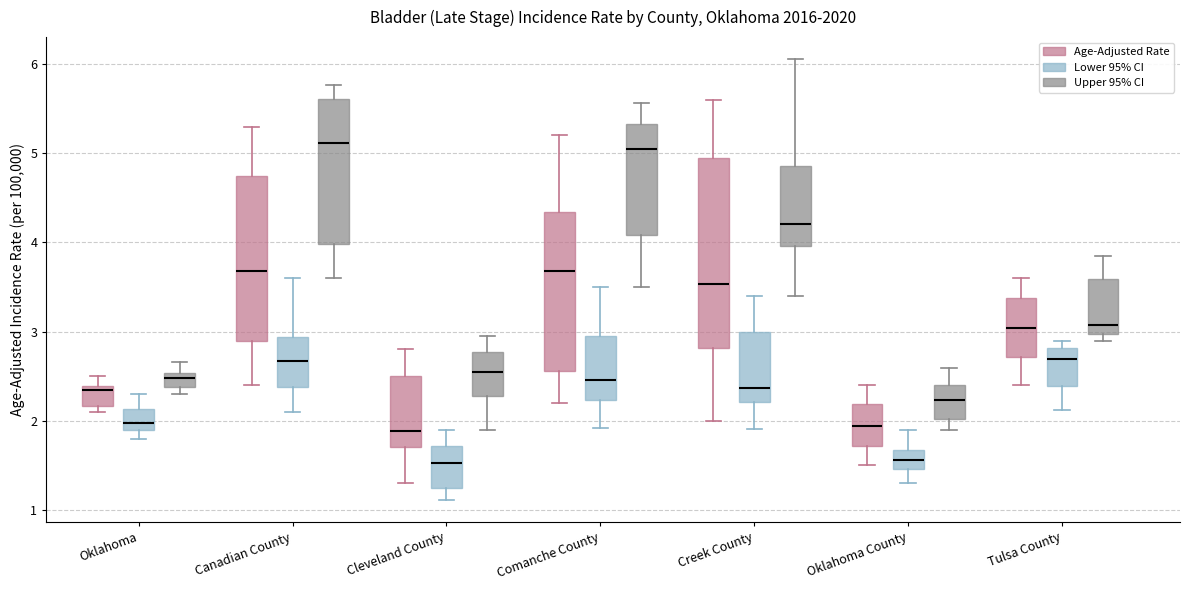

Reading left to right, read every box against the y-axis: the position of its median line, the range the box covers, and the ends of its whiskers. The values are not printed on the chart, so give them approximately, as read against the axis.

Oklahoma (Age-Adjusted Rate): median 2.3, box 2.2 to 2.4, whiskers 2.1 to 2.5
Oklahoma (Lower 95% CI): median 2.0, box 1.9 to 2.1, whiskers 1.8 to 2.3
Oklahoma (Upper 95% CI): median 2.5 (inside the box), box 2.4 to 2.5, whiskers 2.3 to 2.7
Canadian County (Age-Adjusted Rate): median 3.7, box 2.9 to 4.7, whiskers 2.4 to 5.3
Canadian County (Lower 95% CI): median 2.7, box 2.4 to 2.9, whiskers 2.1 to 3.6
Canadian County (Upper 95% CI): median 5.1, box 4.0 to 5.6, whiskers 3.6 to 5.8
Cleveland County (Age-Adjusted Rate): median 1.9, box 1.7 to 2.5, whiskers 1.3 to 2.8
Cleveland County (Lower 95% CI): median 1.5, box 1.2 to 1.7, whiskers 1.1 to 1.9
Cleveland County (Upper 95% CI): median 2.5, box 2.3 to 2.8, whiskers 1.9 to 2.9
Comanche County (Age-Adjusted Rate): median 3.7, box 2.6 to 4.3, whiskers 2.2 to 5.2
Comanche County (Lower 95% CI): median 2.5, box 2.2 to 3.0, whiskers 1.9 to 3.5
Comanche County (Upper 95% CI): median 5.1, box 4.1 to 5.3, whiskers 3.5 to 5.6
Creek County (Age-Adjusted Rate): median 3.5, box 2.8 to 4.9, whiskers 2.0 to 5.6
Creek County (Lower 95% CI): median 2.4, box 2.2 to 3.0, whiskers 1.9 to 3.4
Creek County (Upper 95% CI): median 4.2, box 4.0 to 4.9, whiskers 3.4 to 6.1
Oklahoma County (Age-Adjusted Rate): median 1.9, box 1.7 to 2.2, whiskers 1.5 to 2.4
Oklahoma County (Lower 95% CI): median 1.6, box 1.5 to 1.7, whiskers 1.3 to 1.9
Oklahoma County (Upper 95% CI): median 2.2, box 2.0 to 2.4, whiskers 1.9 to 2.6
Tulsa County (Age-Adjusted Rate): median 3.0, box 2.7 to 3.4, whiskers 2.4 to 3.6
Tulsa County (Lower 95% CI): median 2.7, box 2.4 to 2.8, whiskers 2.1 to 2.9
Tulsa County (Upper 95% CI): median 3.1, box 3.0 to 3.6, whiskers 2.9 to 3.9